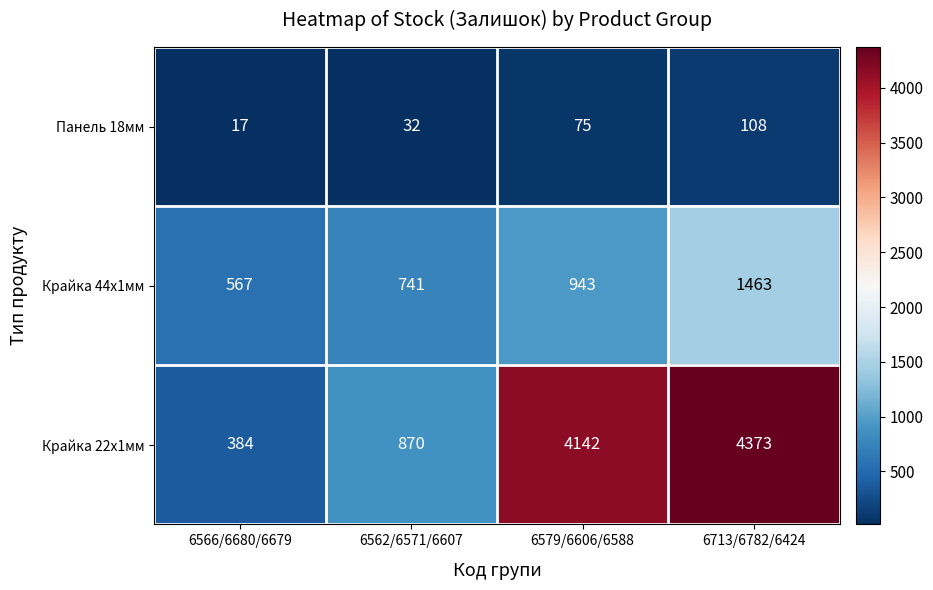

What is the spread (max minus min) of values at 6713/6782/6424?

4265